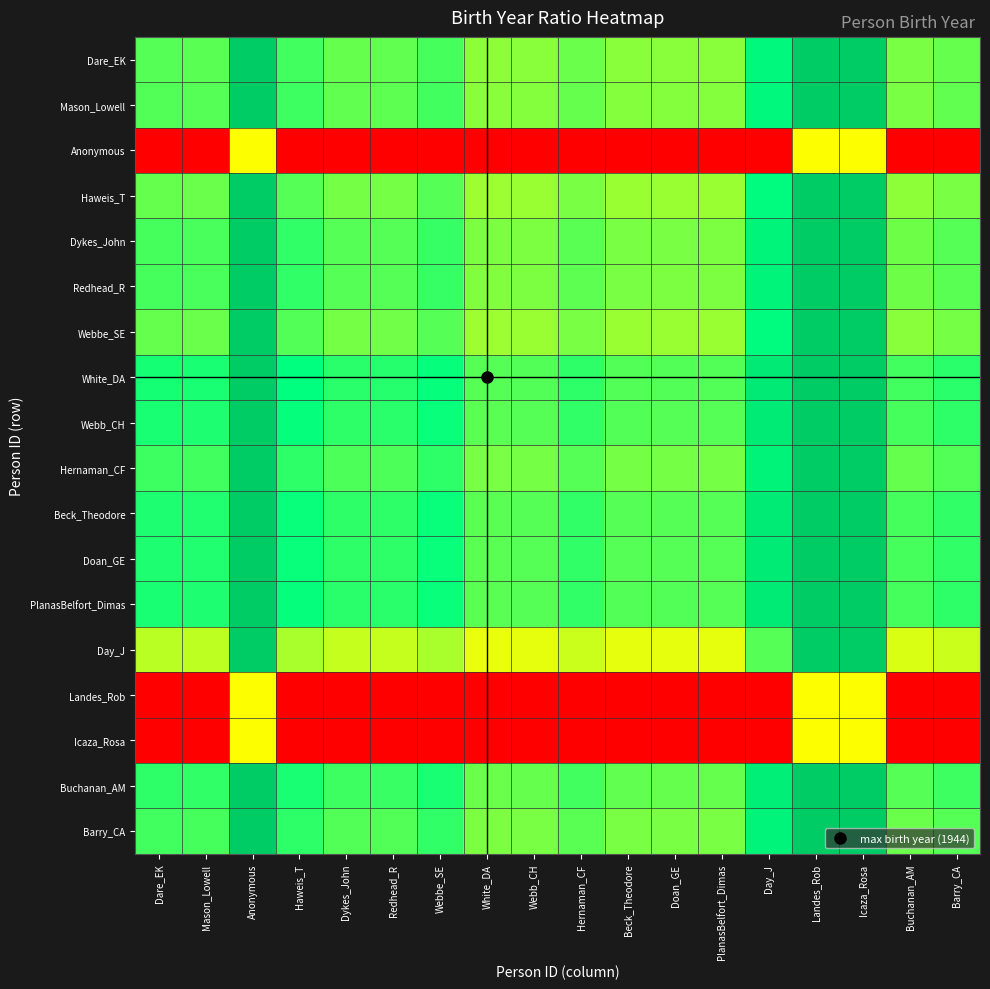

Count the number of categories in the chart.

18